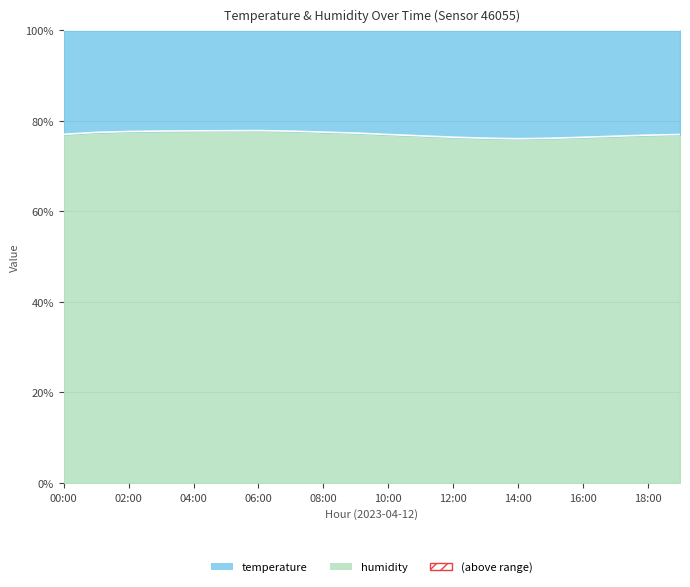

What is the approximate value at 18:00?

76.9